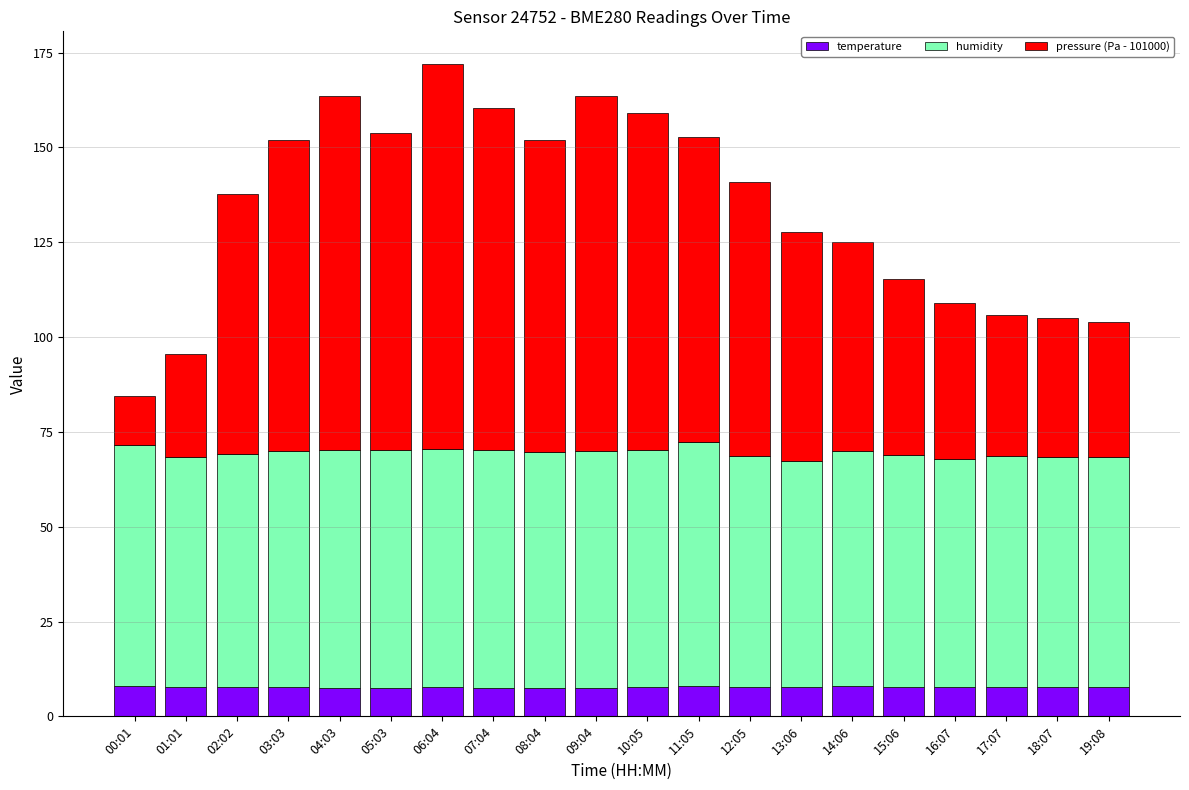

Read the temperature value at 08:04.

7.6